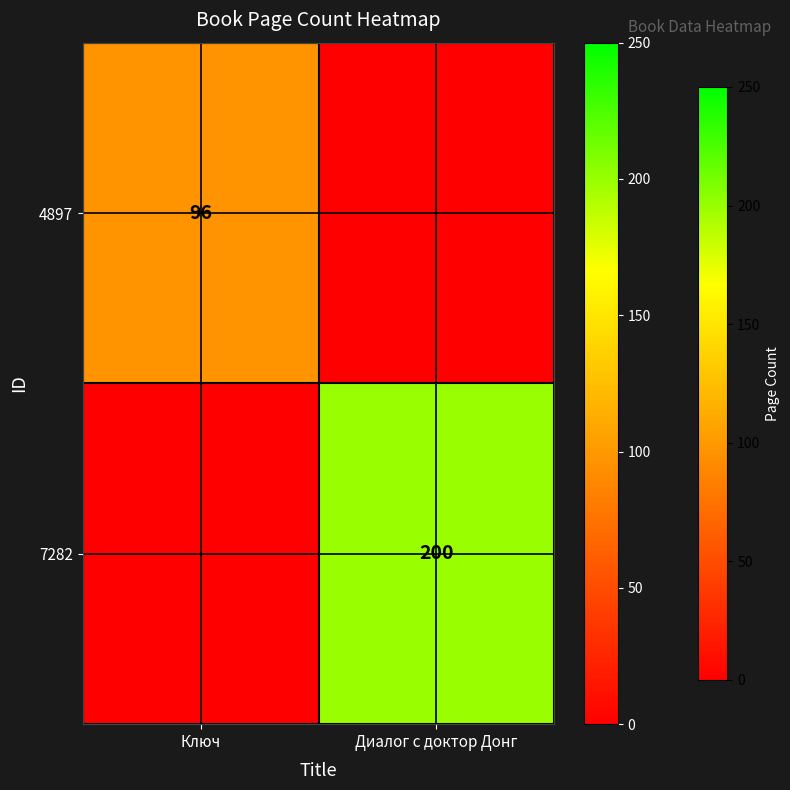

True or false: 7282 has a value of 138 at Диалог с доктор Донг.

False